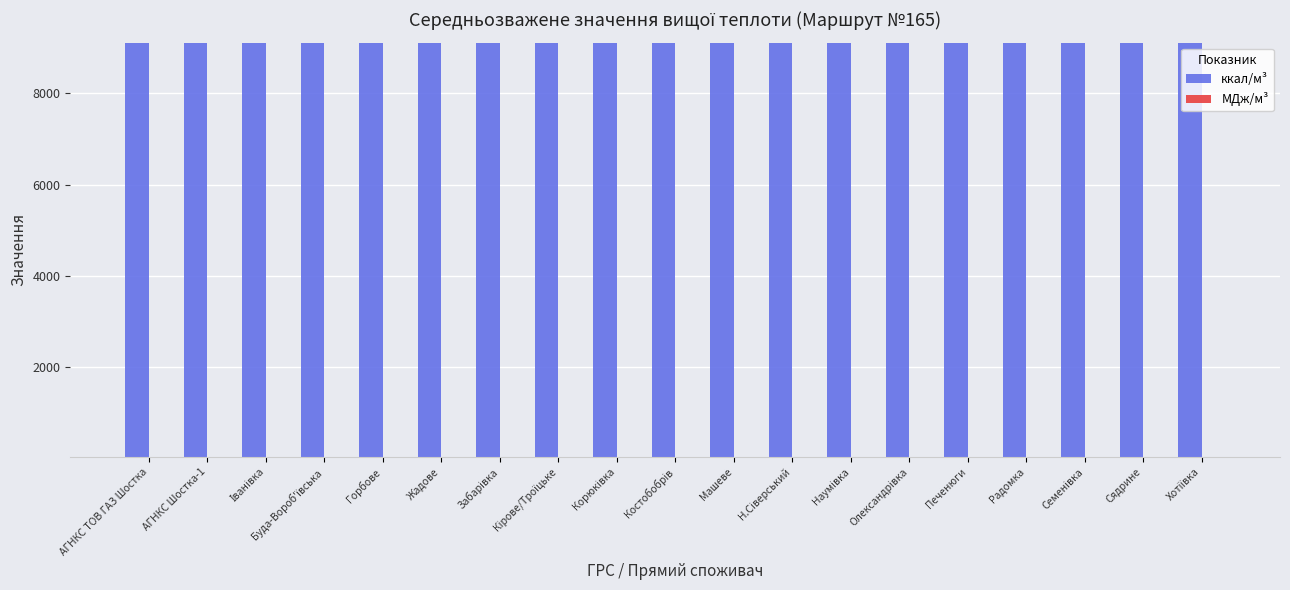

What position from the left is Сядрине?

18